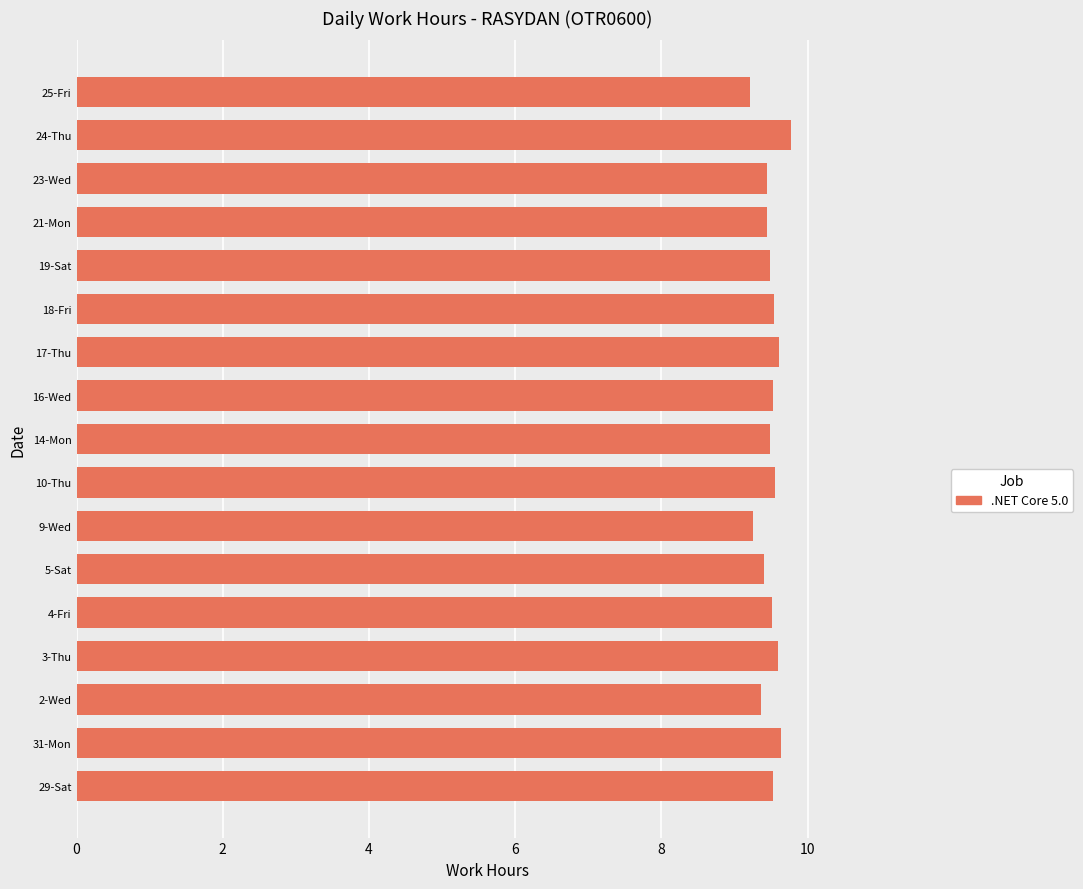

Which has a higher value, 29-Sat or 9-Wed?

29-Sat